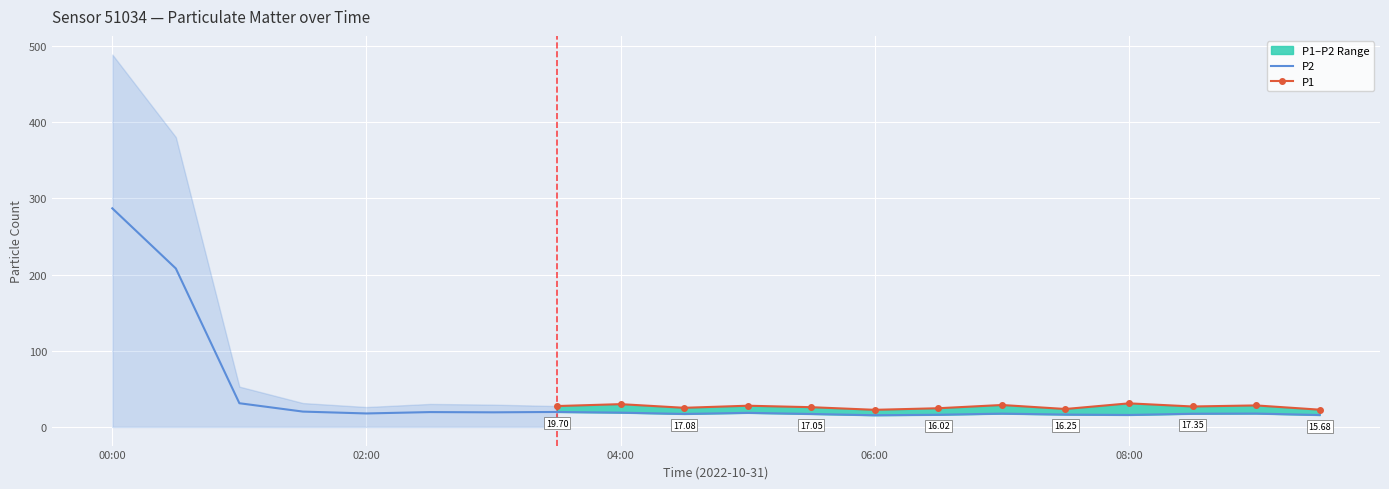

What is the difference between the maximum and minimum values?

271.6